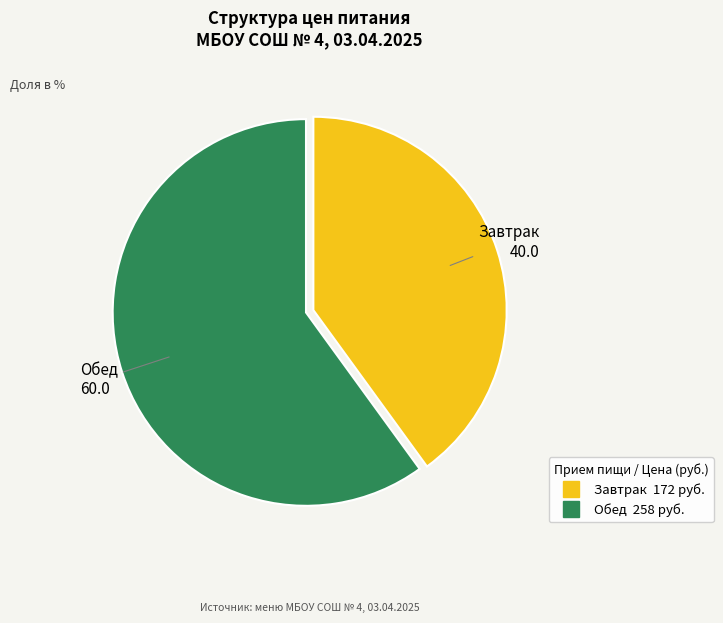

Combined, do Завтрак and Обед account for over 50%?

Yes